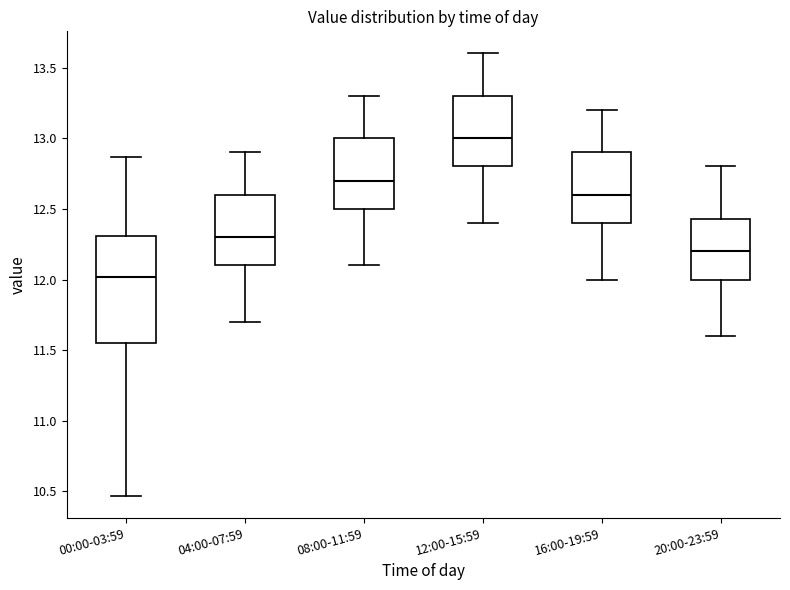

Where is the upper edge of the box for 08:00-11:59 on the y-axis? The values are not printed on the chart, so give them approximately, as read against the axis.

13.00